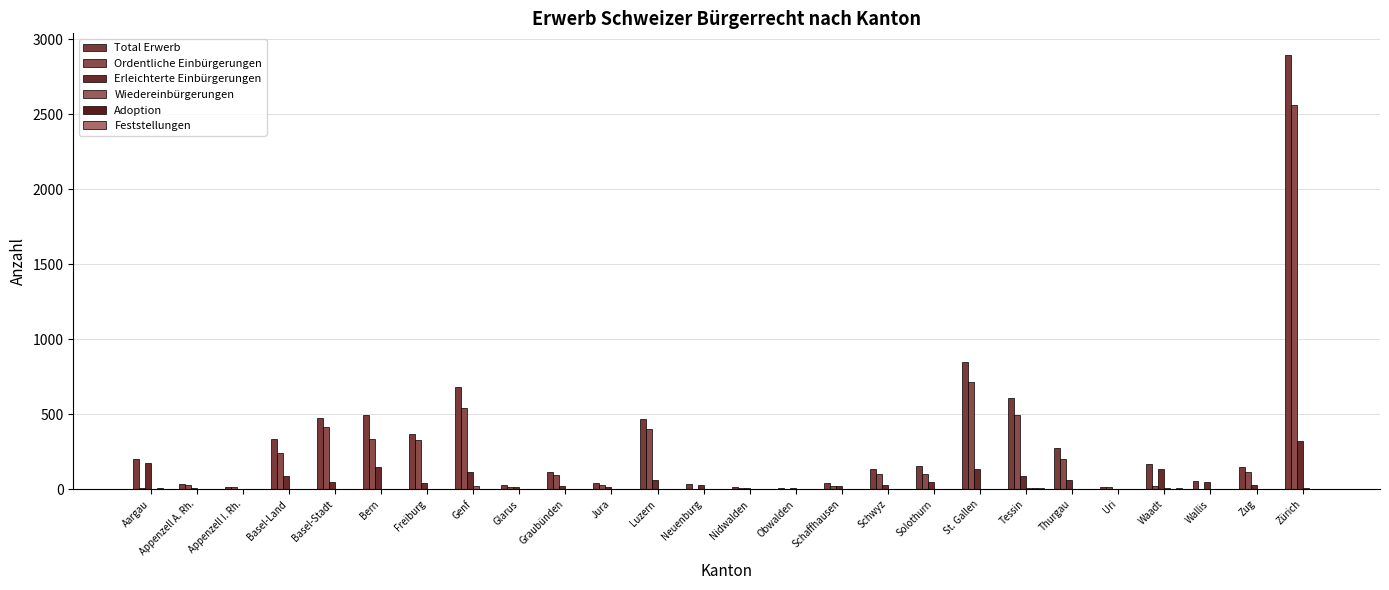

Reading left to right, what are all the values shown in this chart?

Total Erwerb: 201	39	14	337	474	494	369	681	29	119	43	466	36	14	7	42	134	153	852	609	274	18	171	58	149	2894
Ordentliche Einbürgerungen: 11	29	13	242	418	334	326	539	13	95	27	400	0	7	0	22	102	101	718	497	205	15	20	0	116	2560
Erleichterte Einbürgerungen: 177	9	1	86	50	151	40	119	16	23	16	62	29	7	7	20	31	52	133	87	65	3	133	52	31	321
Wiedereinbürgerungen: 4	1	0	1	5	3	1	23	0	0	0	0	1	0	0	0	1	0	0	7	2	0	9	4	1	8
Adoption: 8	0	0	5	1	1	0	0	0	0	0	4	1	0	0	0	0	0	1	6	1	0	3	2	0	3
Feststellungen: 1	0	0	3	0	5	2	0	0	1	0	0	5	0	0	0	0	0	0	12	1	0	6	0	1	2